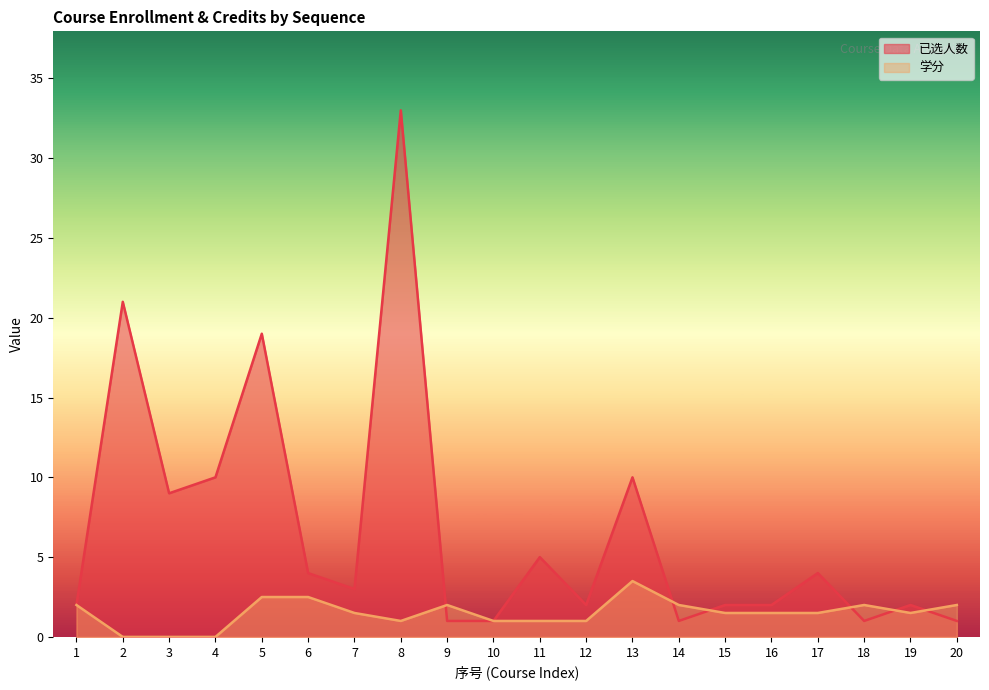

True or false: 已选人数 has more than 1 points higher than both neighbors.

True